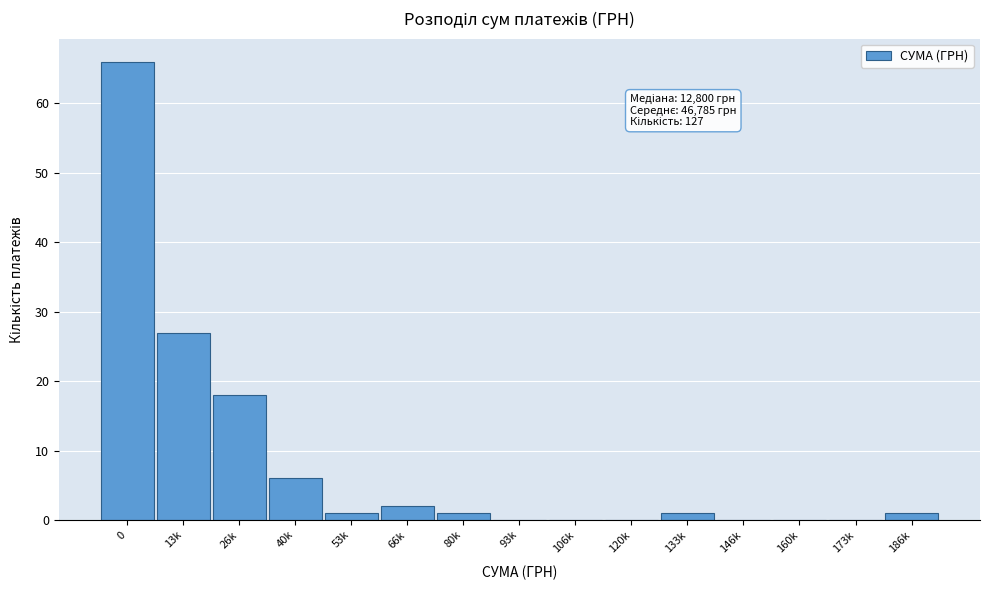

Reading left to right, extract all data points from this chart.

0=66	13k=27	26k=18	40k=6	53k=1	66k=2	80k=1	93k=0	106k=0	120k=0	133k=1	146k=0	160k=0	173k=0	186k=1